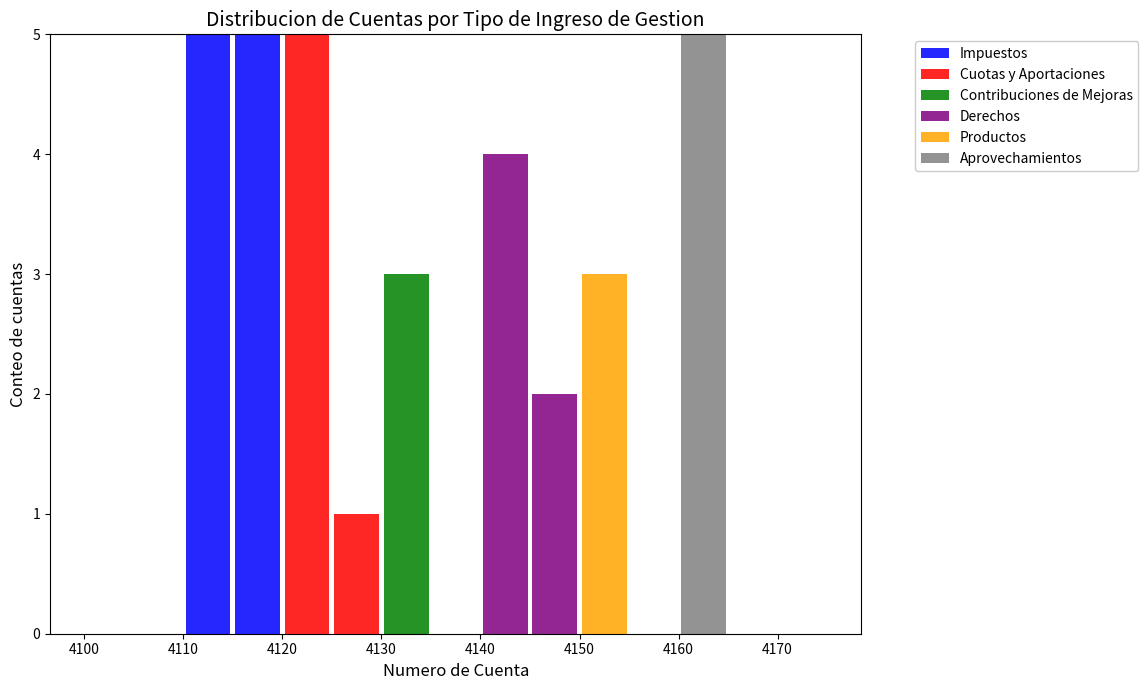

Reading left to right, list every stacked bar in this chart as the range it spans on the x-axis followed by its total height. The values are not printed on the chart, so give them approximately, as read against the axis.

4100 to 4105: 0
4105 to 4110: 0
4110 to 4115: 5
4115 to 4120: 5
4120 to 4125: 5
4125 to 4130: 1
4130 to 4135: 3
4135 to 4140: 0
4140 to 4145: 4
4145 to 4150: 2
4150 to 4155: 3
4155 to 4160: 0
4160 to 4165: 5
4165 to 4170: 0
4170 to 4175: 0